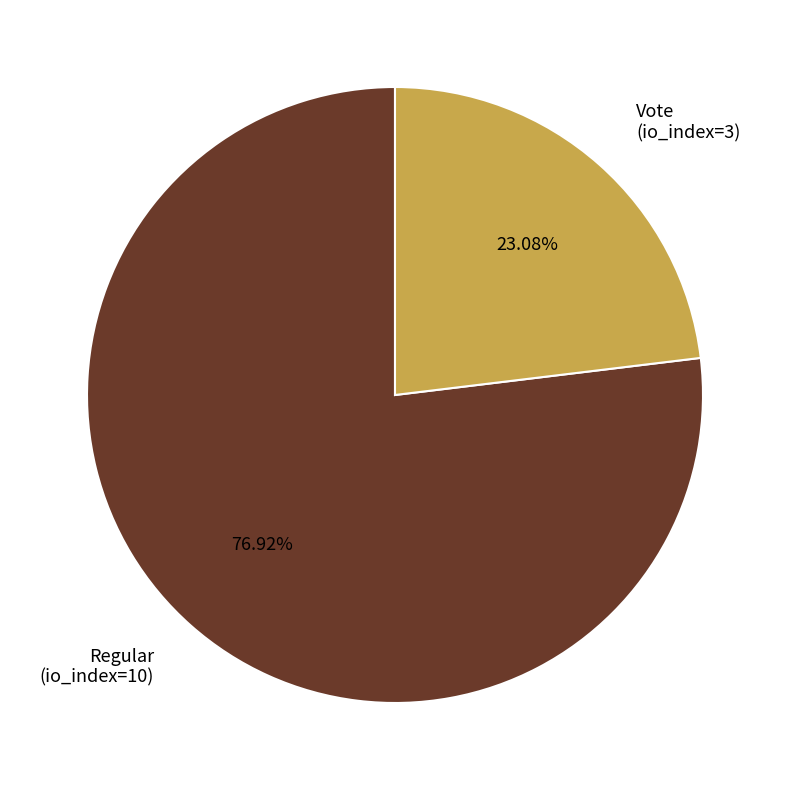

What is the ratio of the value at Regular (io_index=10) to the value at Vote (io_index=3)?

3.3